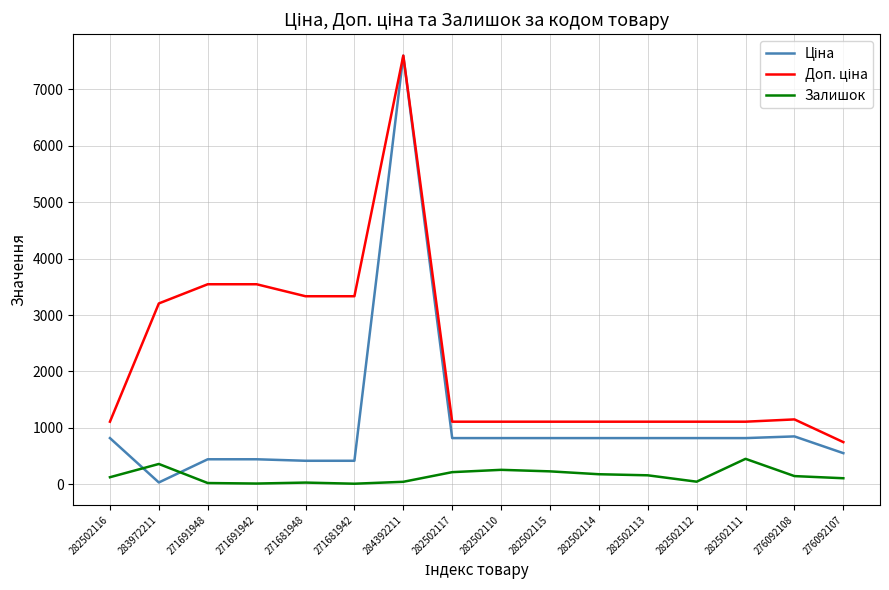

What is the maximum value shown in the chart?

7596.5